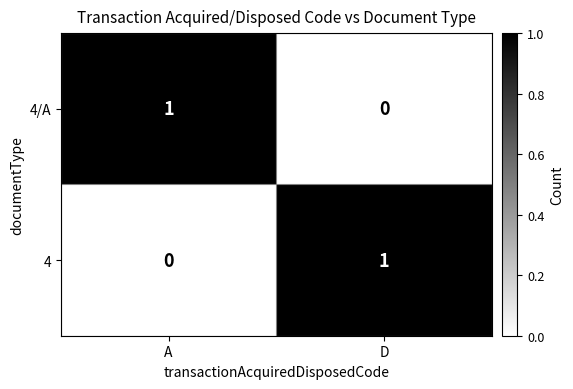

Which category has the highest value in the 4 series?

D